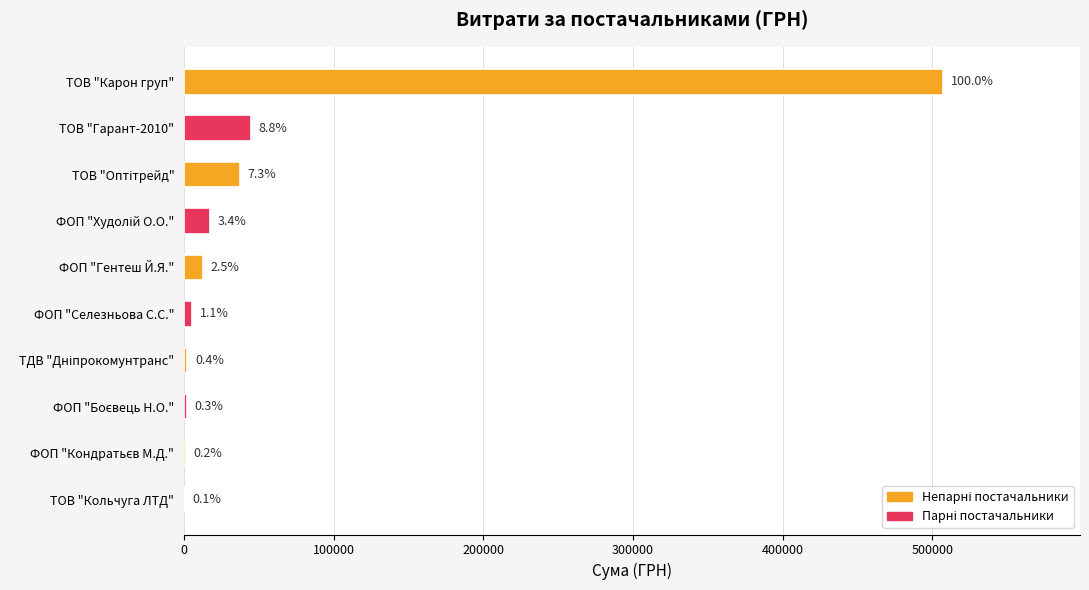

Are the bars horizontal?

Yes